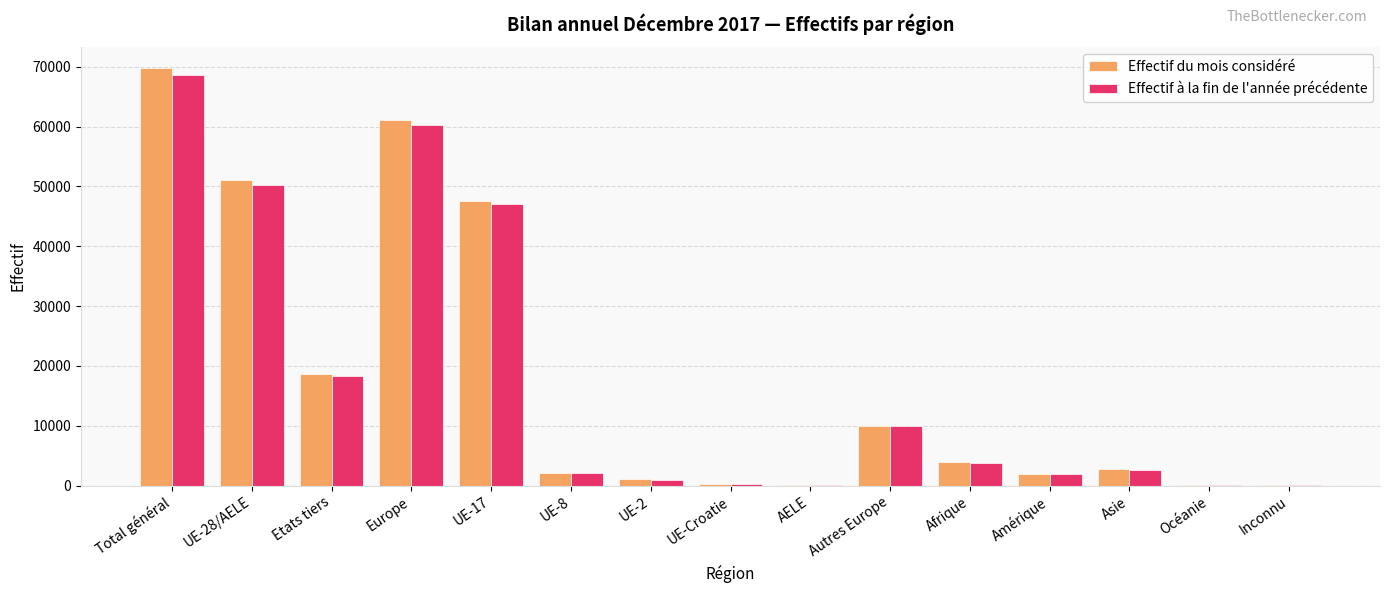

Which series has the widest spread of values?

Effectif du mois considéré